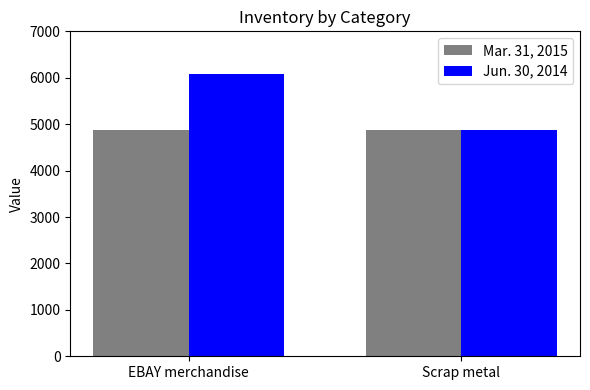

What is the maximum value shown in the chart?

6084